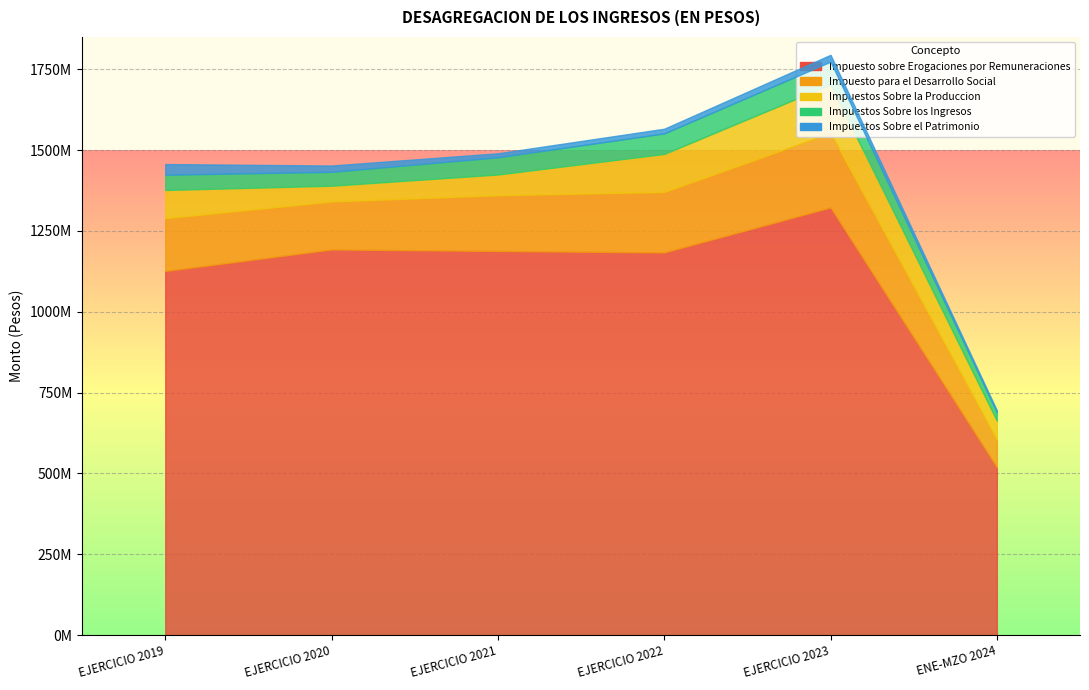

Rank the categories by Impuestos Sobre la Produccion value from lowest to highest.

EJERCICIO 2020, ENE-MZO 2024, EJERCICIO 2021, EJERCICIO 2019, EJERCICIO 2022, EJERCICIO 2023